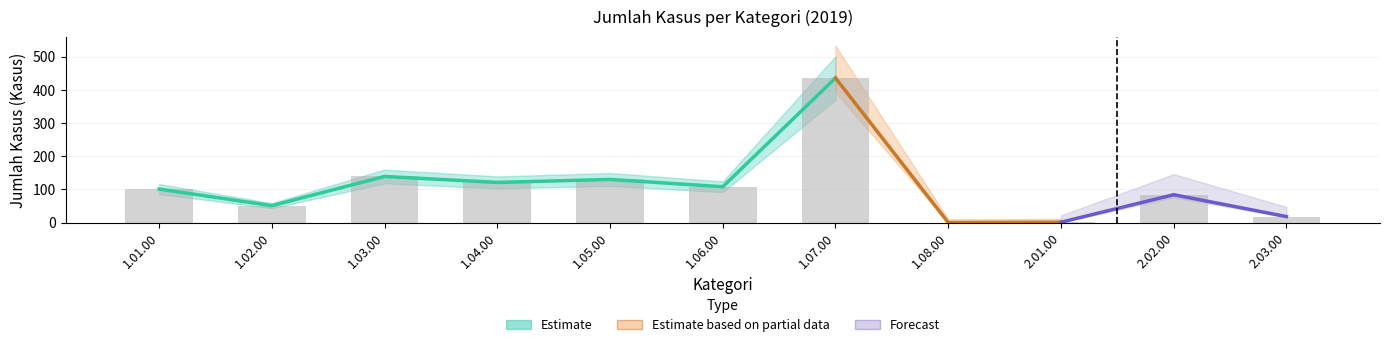

Which has a higher value, 1.04.00 or 1.08.00?

1.04.00